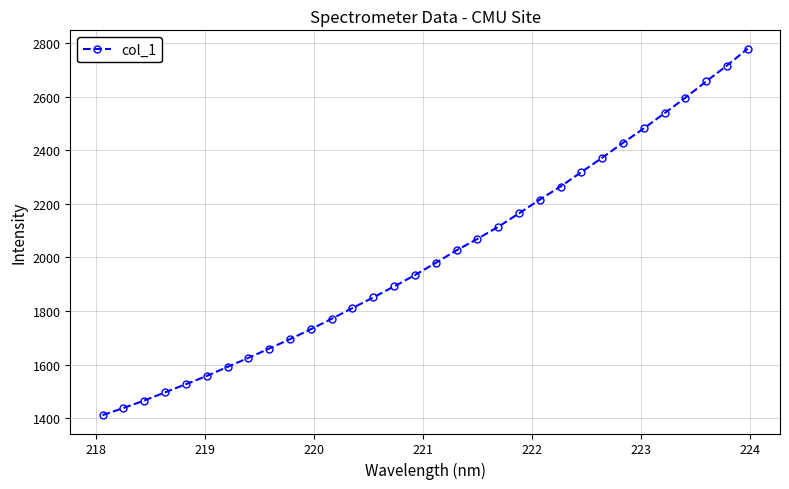

What is the sum of all values?

64169.6